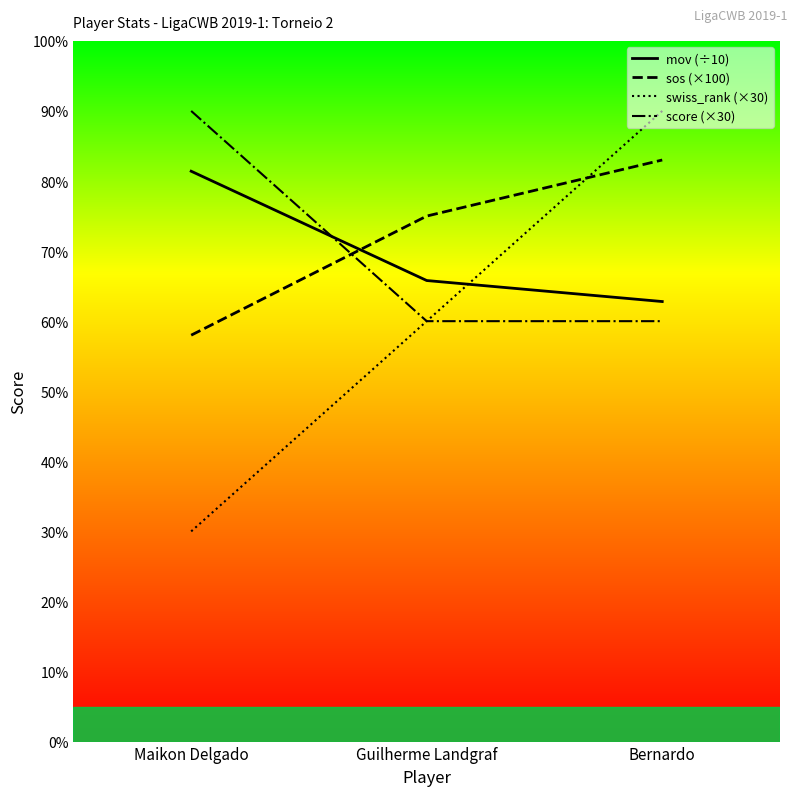

Is the value of sos (×100) at Maikon Delgado greater than the value of mov (÷10) at Maikon Delgado?

No